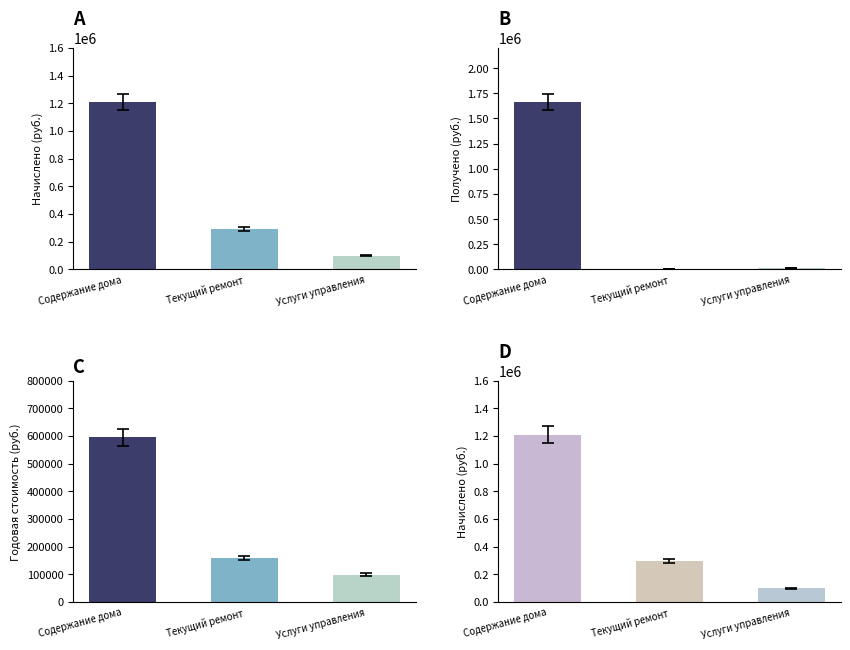

What is the total value across all series at Текущий ремонт?

452253.7